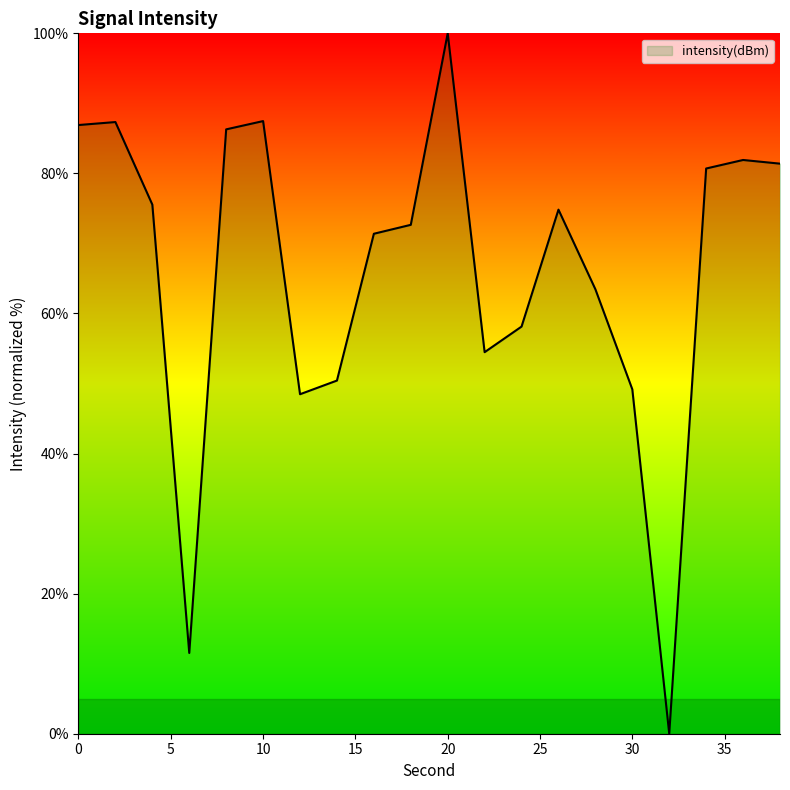

What is the maximum value shown in the chart?

100.0